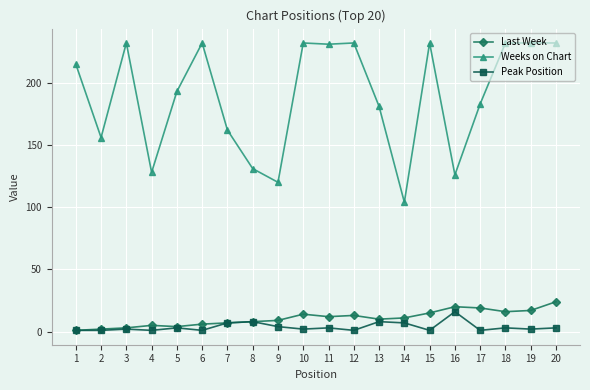

True or false: Weeks on Chart and Peak Position intersect in this chart.

False